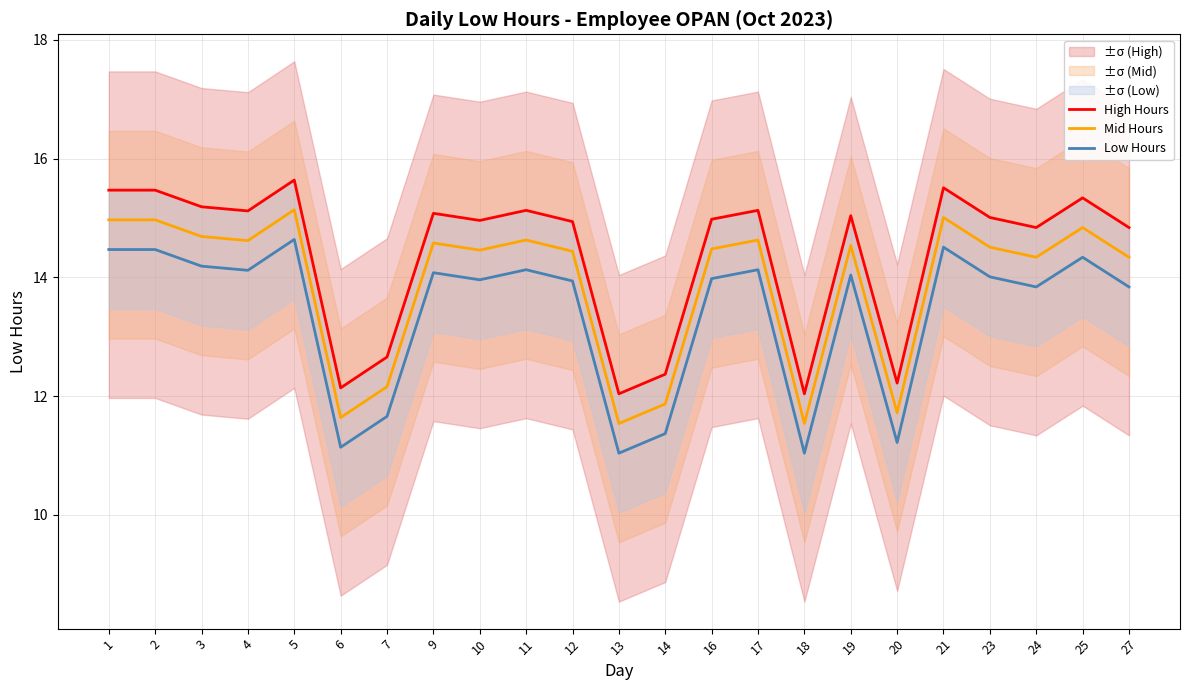

What is the total value across all series at 14?

35.6